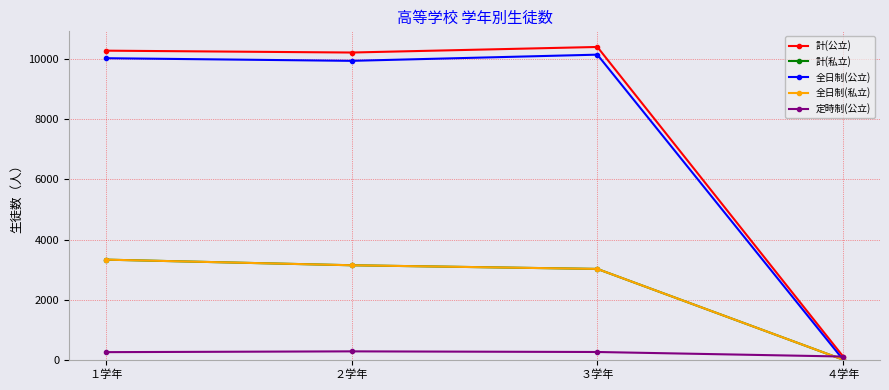

What is the label of the 3rd point from the right?

２学年